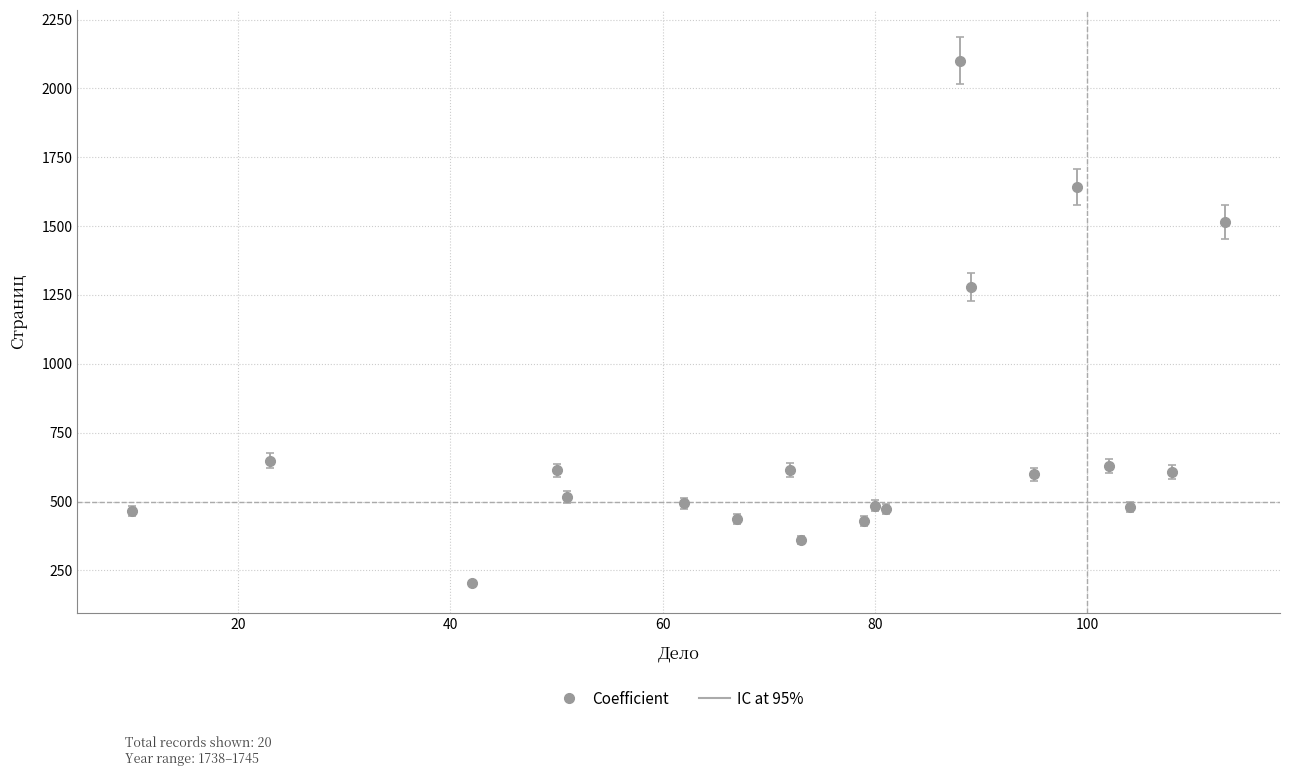

What is the value of the 14th point from the left?

1278